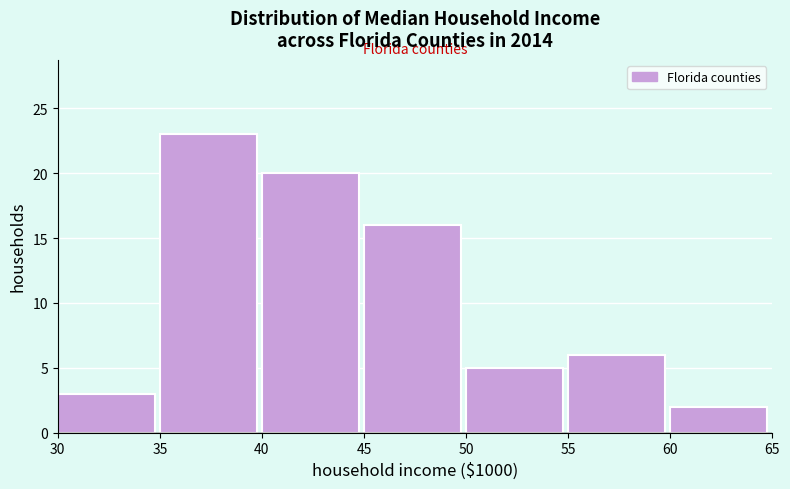

Reading left to right, extract all data points from this chart.

3	23	20	16	5	6	2